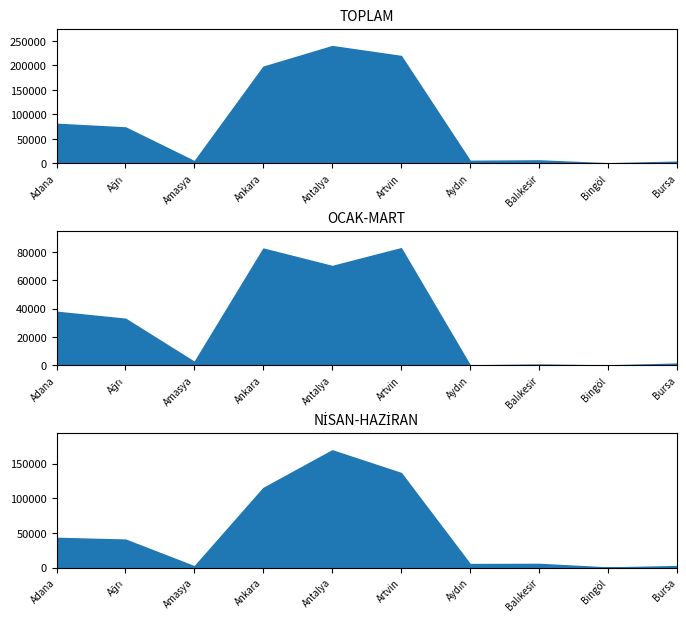

True or false: MART and NİSAN cross at least once.

True